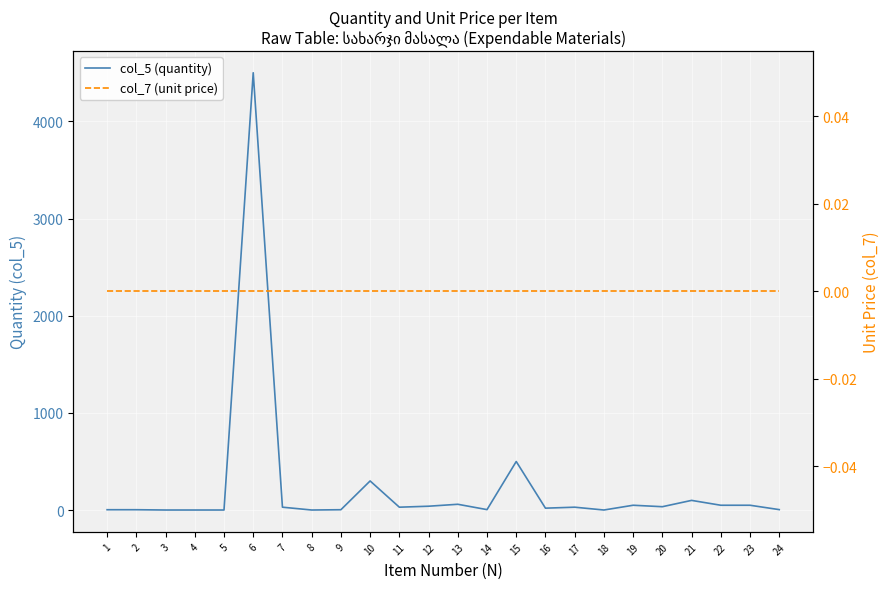

Reading right to left, transcribe all the data shown in this chart.

col_5 (quantity): 24=5	23=50	22=50	21=100	20=35	19=50	18=1	17=30	16=20	15=500	14=5	13=60	12=40	11=30	10=300	9=4	8=1	7=30	6=4500	5=1	4=1	3=1	2=4	1=4
col_7 (unit price): 24=0	23=0	22=0	21=0	20=0	19=0	18=0	17=0	16=0	15=0	14=0	13=0	12=0	11=0	10=0	9=0	8=0	7=0	6=0	5=0	4=0	3=0	2=0	1=0